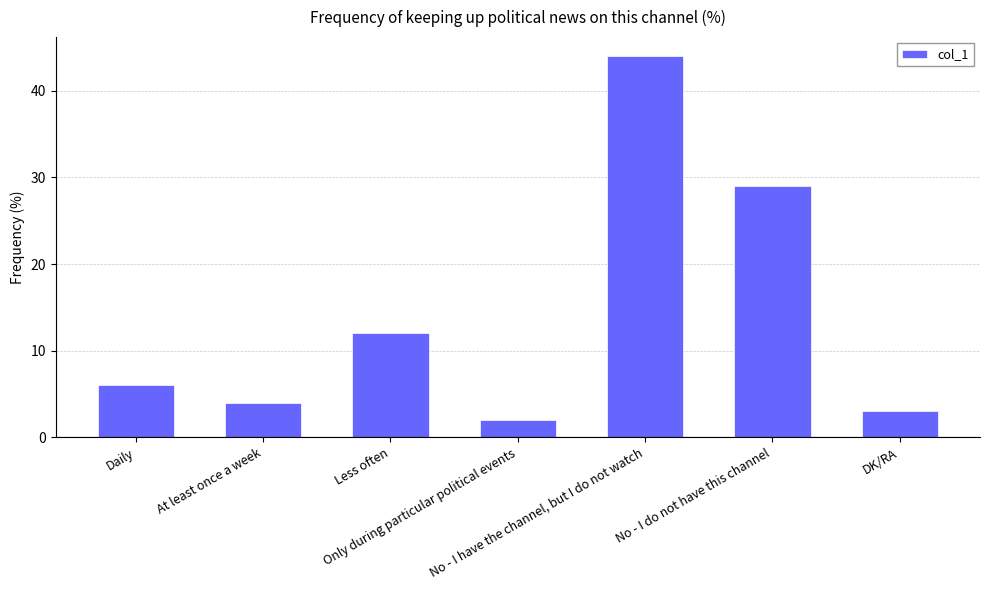

How many bars are there in total?

7